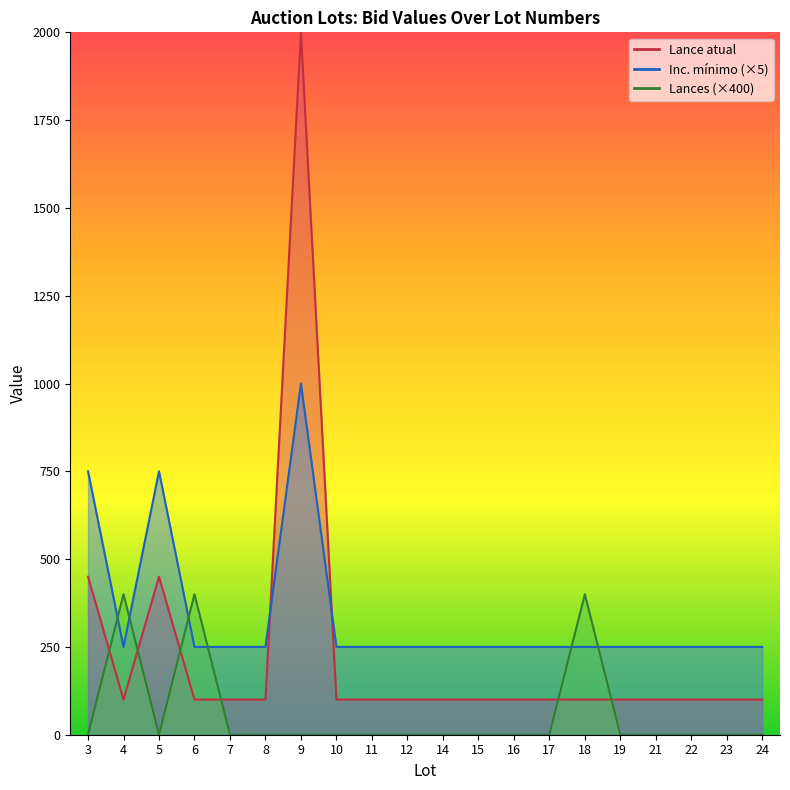

Between which two adjacent categories do Inc. mínimo and Lances first intersect?

3 and 4